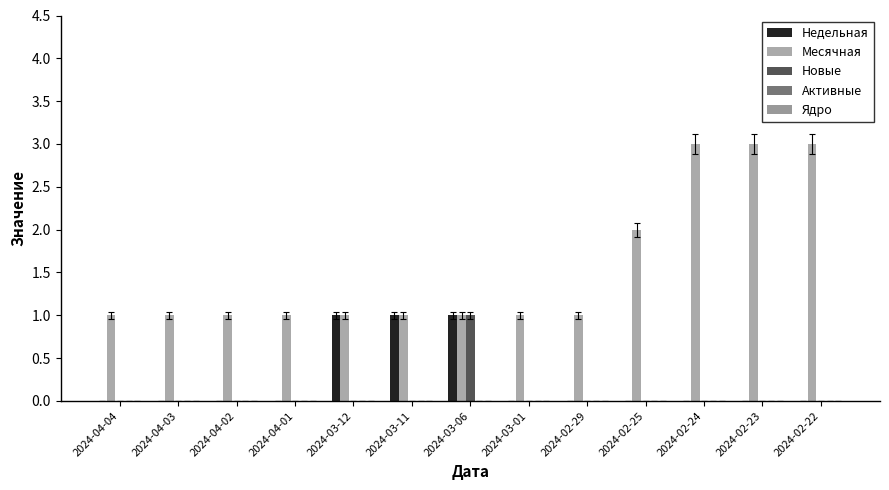

What is the label of the 7th bar from the right?

2024-03-06